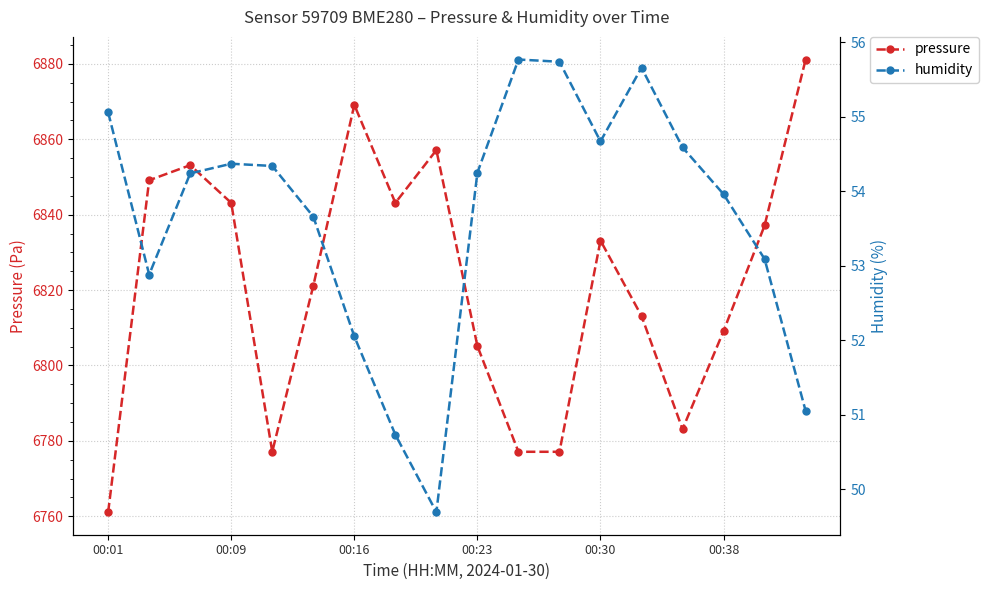

Which category has the lowest value in the pressure series?

00:01